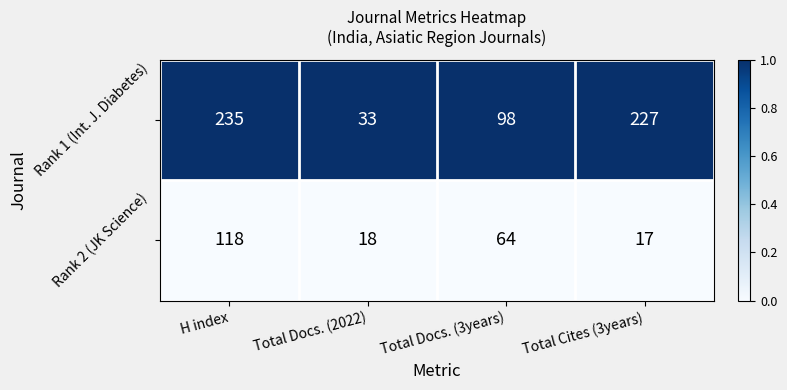

At which category is the sum across all series the highest?

H index